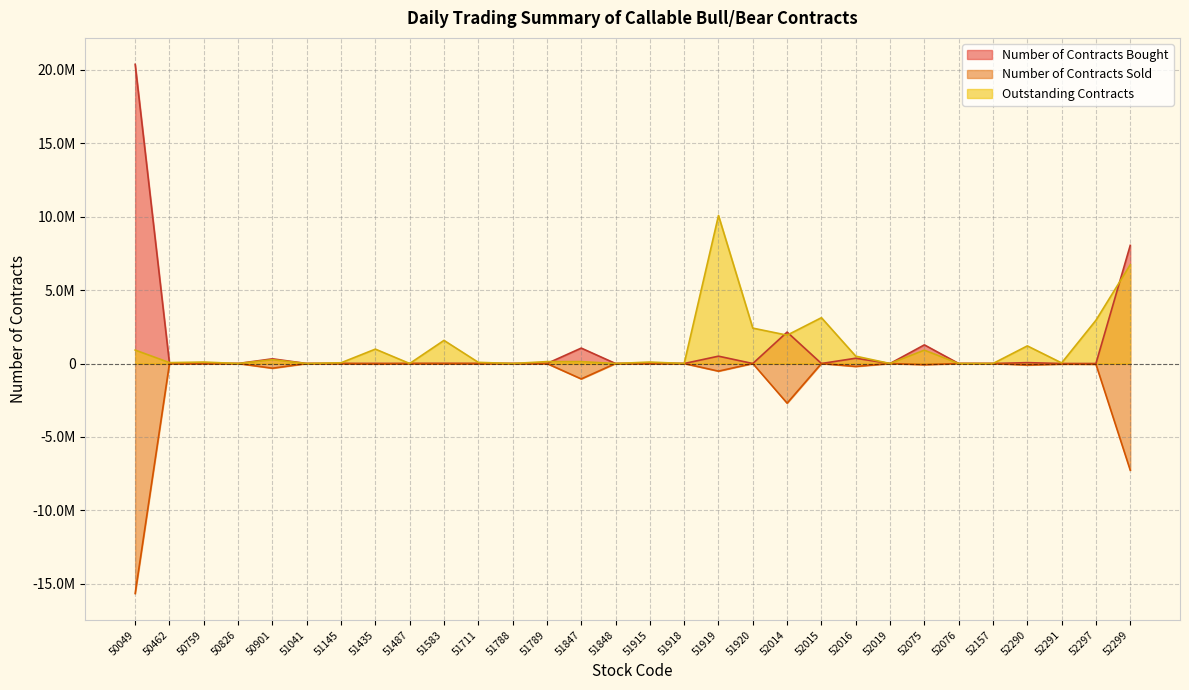

Reading left to right, transcribe all the data shown in this chart.

Number of Contracts Bought: 20370000	0	0	0	320000	0	0	10000	0	10000	0	0	0	1050000	0	0	0	500000	0	2140000	0	360000	0	1270000	0	0	60000	0	0	8045000
Number of Contracts Sold: -15660000	0	0	0	-320000	0	0	-30000	0	-10000	0	0	0	-1050000	0	0	0	-520000	0	-2700000	0	-200000	0	-80000	0	0	-100000	-40000	-50000	-7265000
Outstanding Contracts: 915000	60000	100000	0	260000	0	50000	980000	0	1575000	80000	0	130000	130000	0	100000	0	10080000	2410000	1930000	3120000	500000	0	910000	0	0	1200000	40000	2945000	6725000